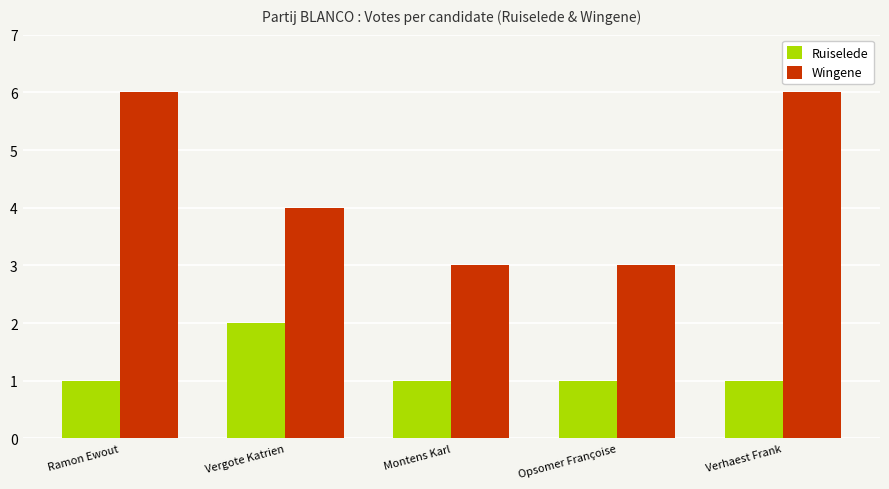

List the series in order of their peak value, lowest first.

Ruiselede, Wingene